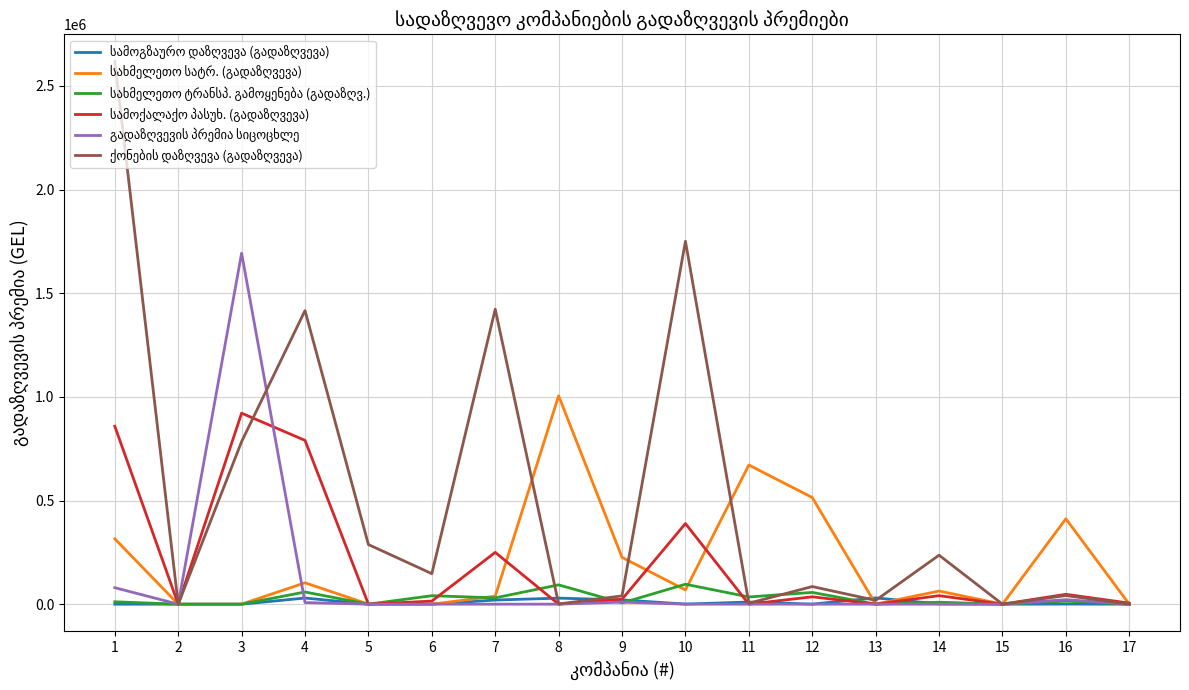

At how many categories does at least one series exceed 827303?

6